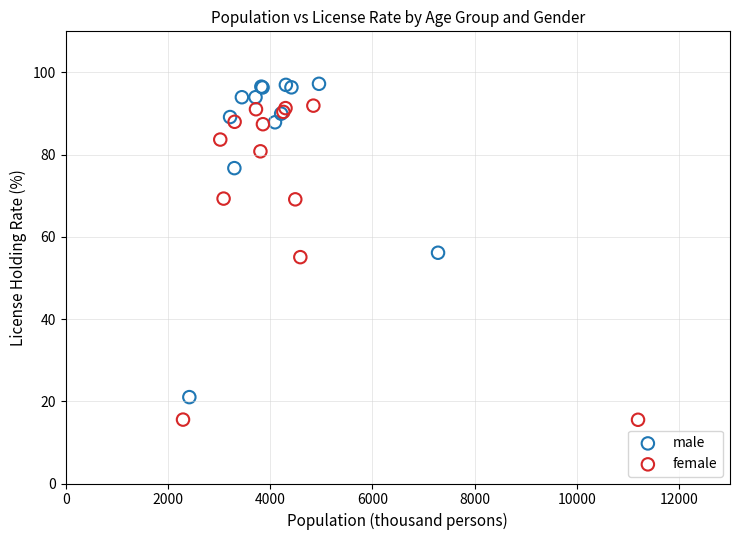

What are all the series names shown in the legend?

male, female